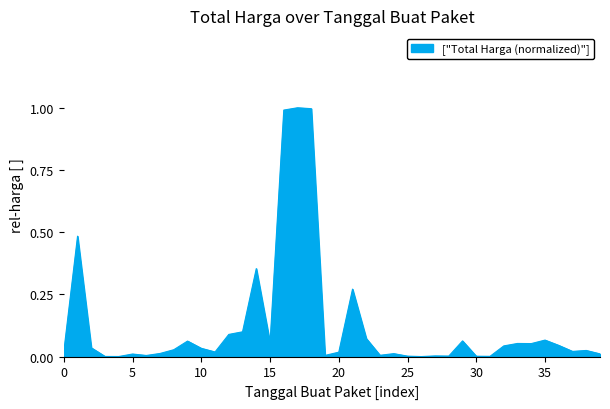

What is the maximum value shown in the chart?

1.0